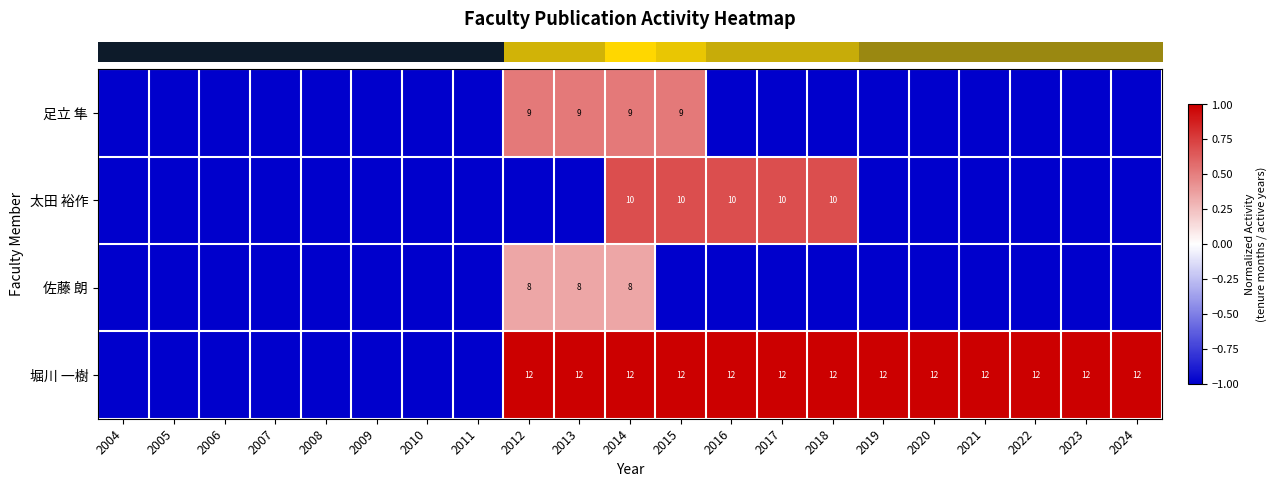

At which category is the sum across all series the highest?

2014